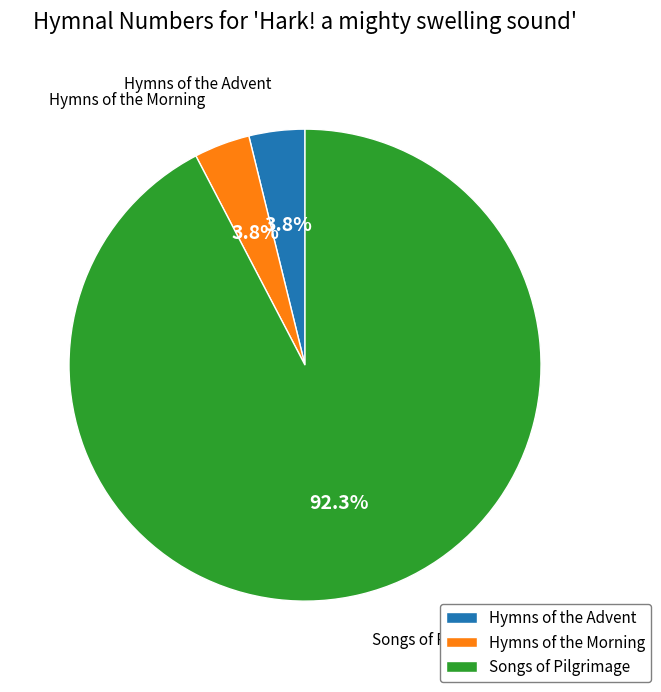

Count the number of slices in the pie.

3